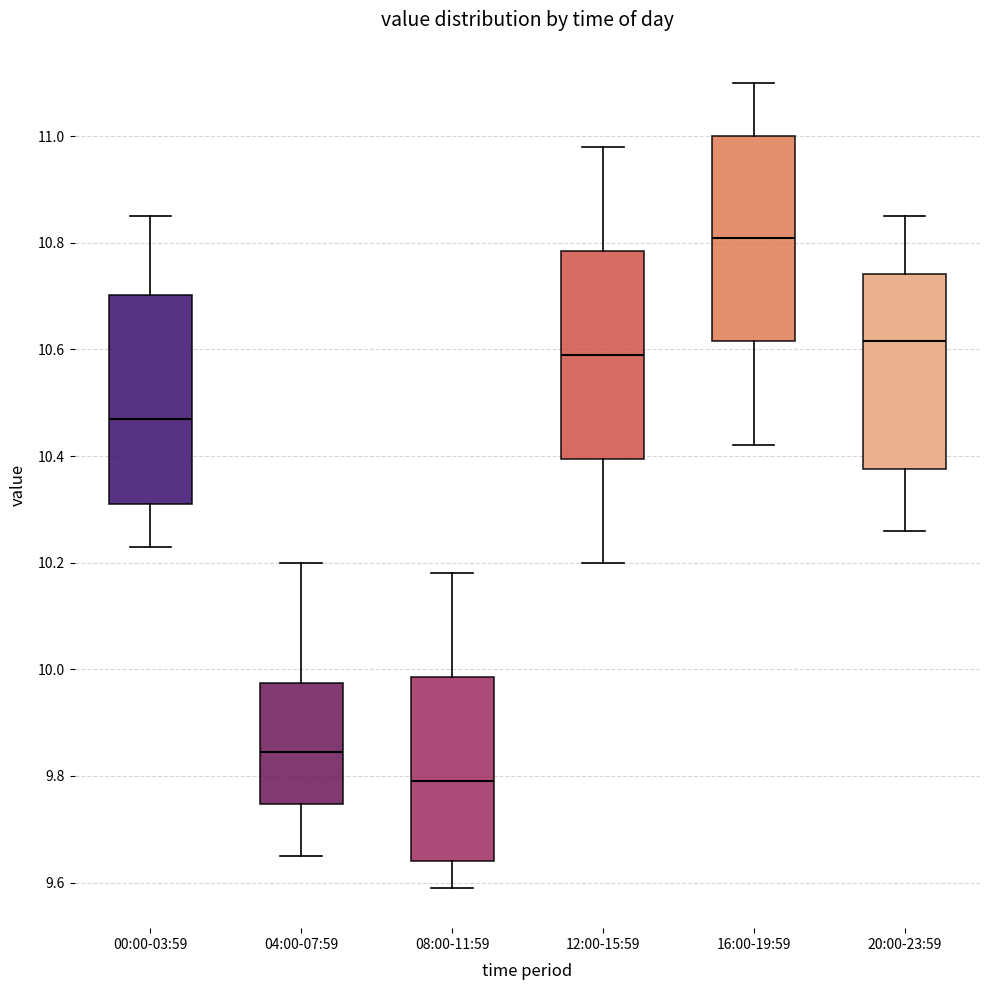

Reading left to right, transcribe this box plot: for each box, give where its median line is, the range the box spans, and where its two whiskers end, as read against the y-axis. The values are not printed on the chart, so give them approximately, as read against the axis.

00:00-03:59: median 10.48, box 10.32 to 10.70, whiskers 10.24 to 10.86
04:00-07:59: median 9.84, box 9.74 to 9.98, whiskers 9.66 to 10.20
08:00-11:59: median 9.80, box 9.64 to 9.98, whiskers 9.60 to 10.18
12:00-15:59: median 10.60, box 10.40 to 10.78, whiskers 10.20 to 10.98
16:00-19:59: median 10.82, box 10.62 to 11.00, whiskers 10.42 to 11.10
20:00-23:59: median 10.62, box 10.38 to 10.74, whiskers 10.26 to 10.86